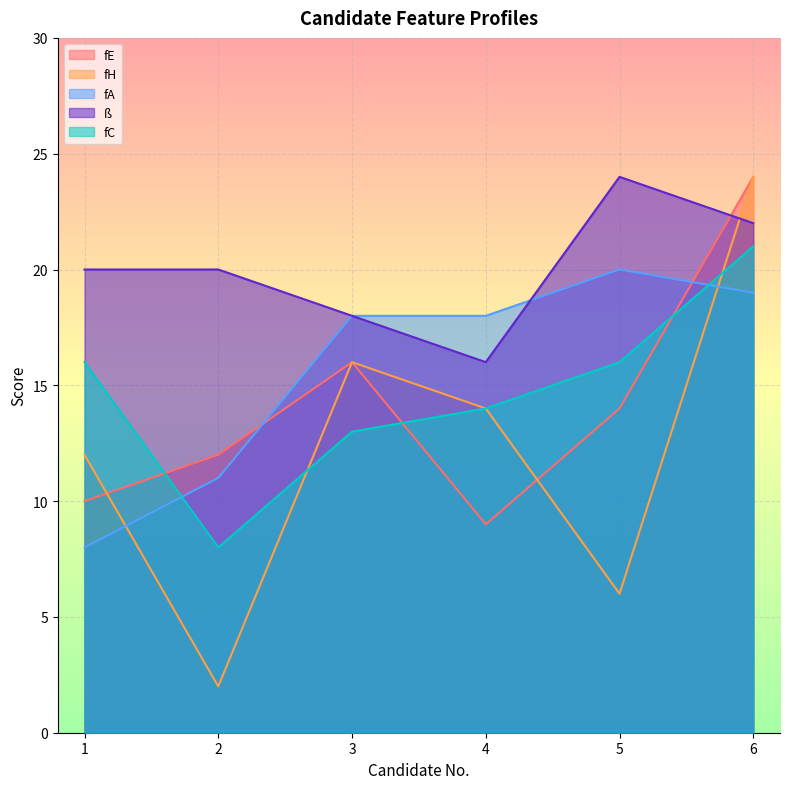

Which category has the highest value in the fC series?

6